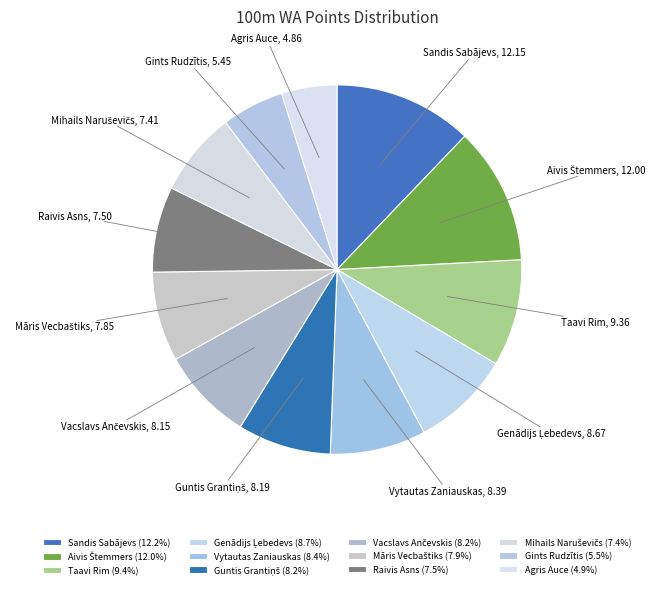

Count the number of slices in the pie.

12